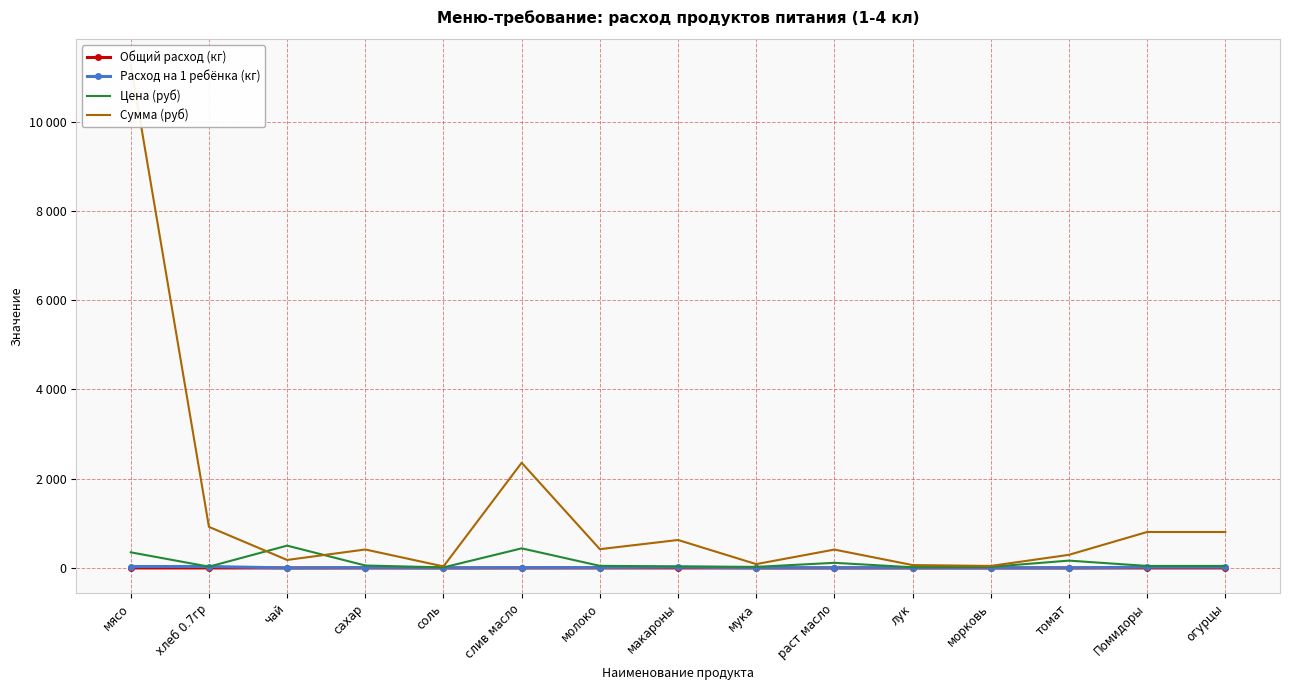

The value of Цена (руб) at молоко is 26.5. True or false?

False